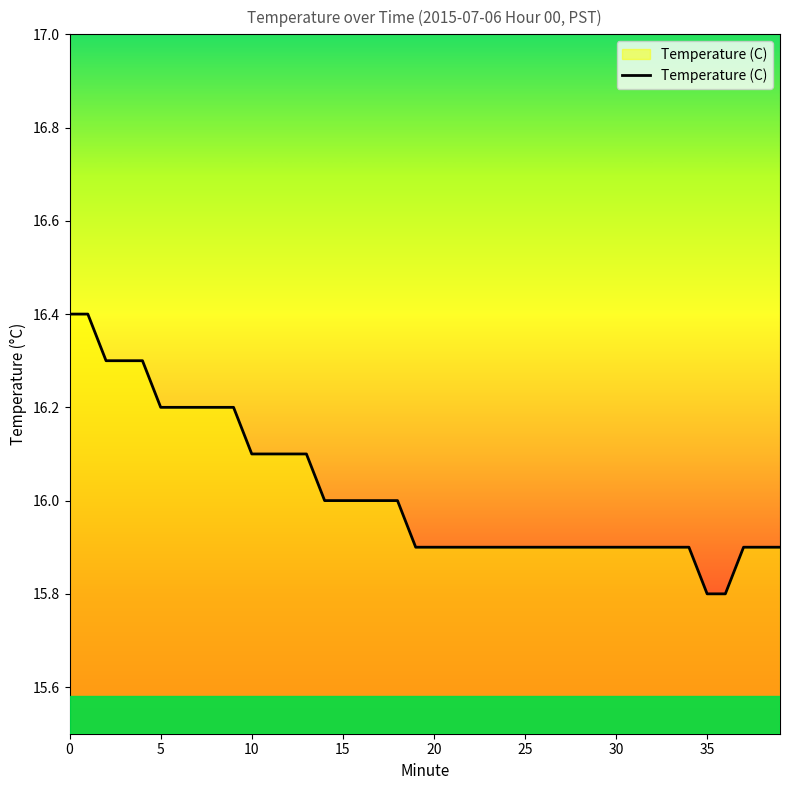

What is the maximum value shown in the chart?

16.4